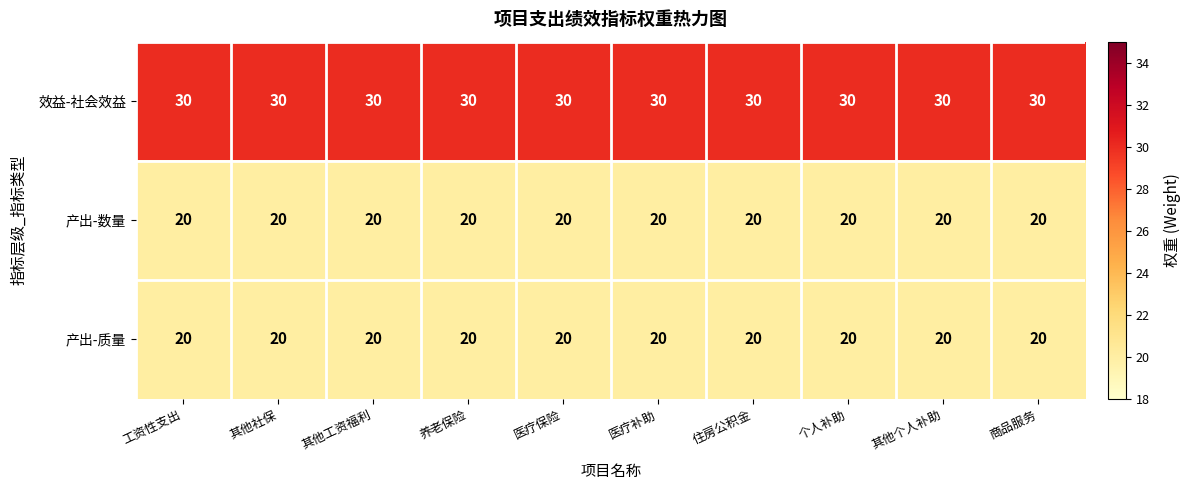

What is the sum of the 效益-社会效益 values at 住房公积金 and 养老保险?

60